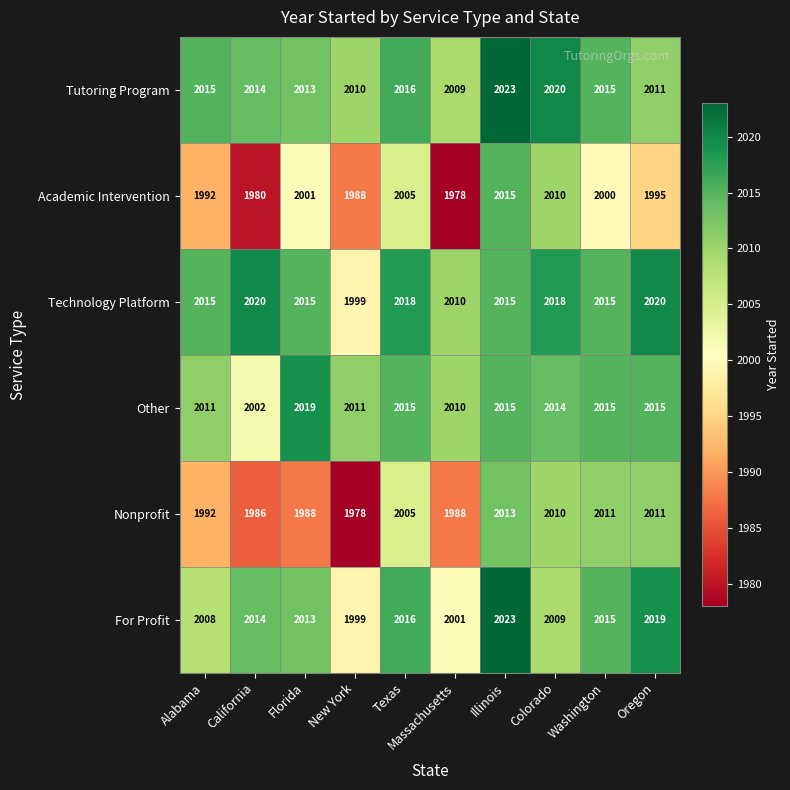

List the labels in order of For Profit value, smallest first.

New York, Massachusetts, Alabama, Colorado, Florida, California, Washington, Texas, Oregon, Illinois